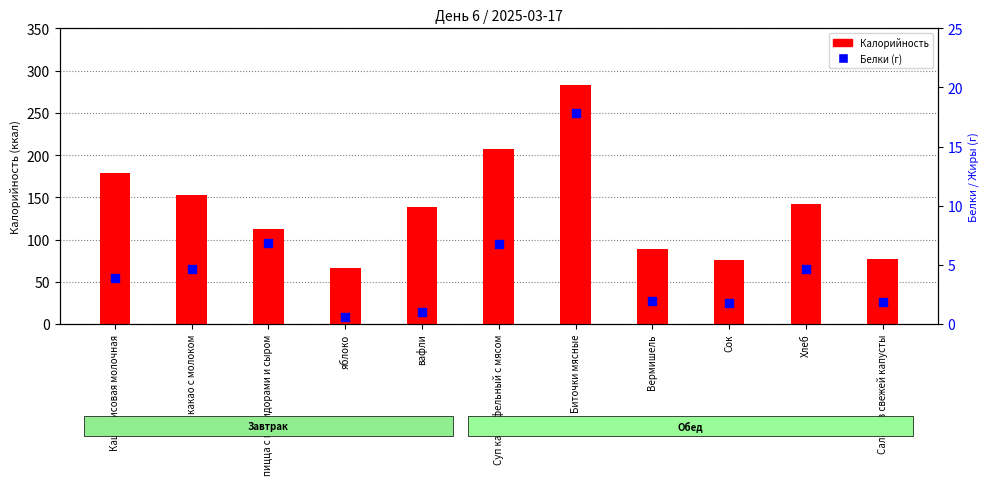

Is the value of Белки at Каша рисовая молочная greater than the value of Калорийность at Сок?

No